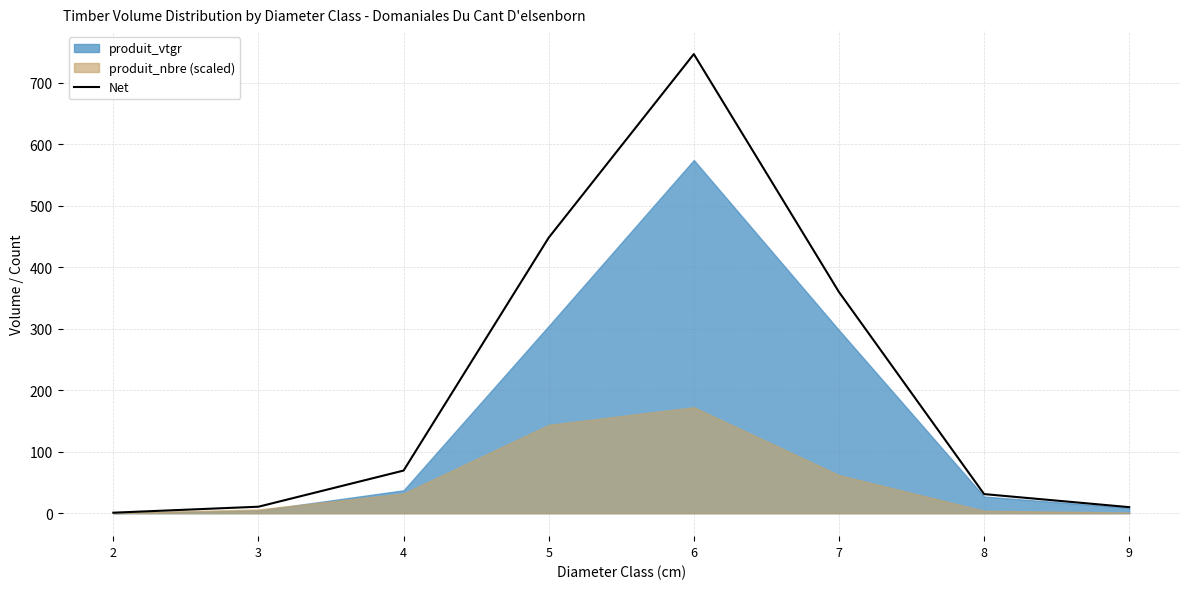

True or false: there are more than 0 points higher than both neighbors.

True